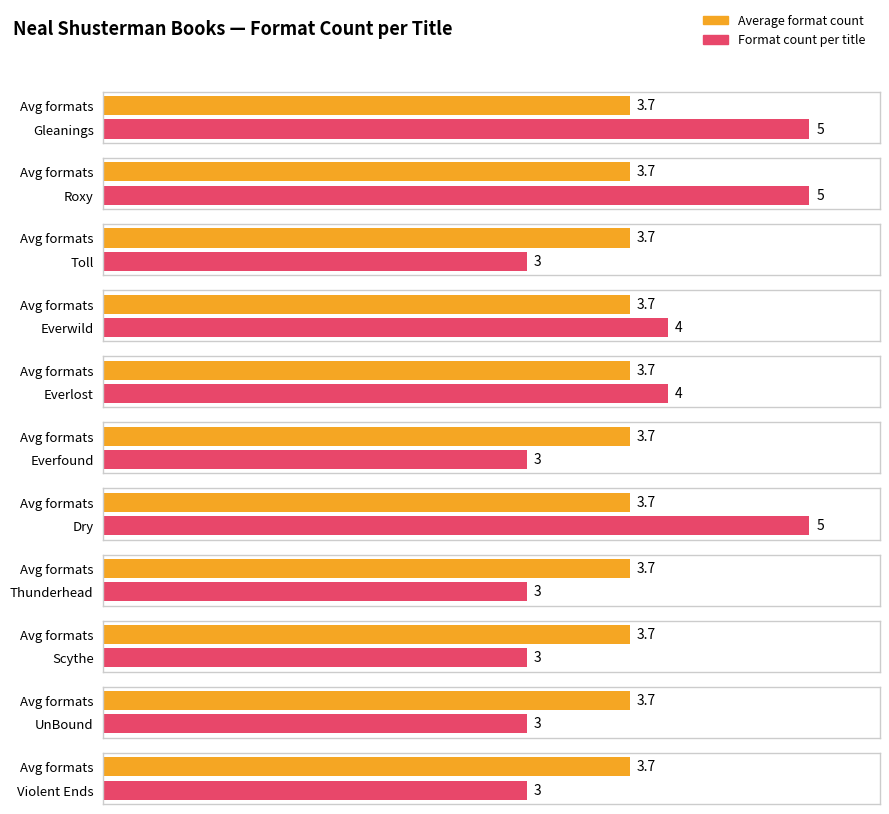

At which label is the value closest to 4?

Everwild